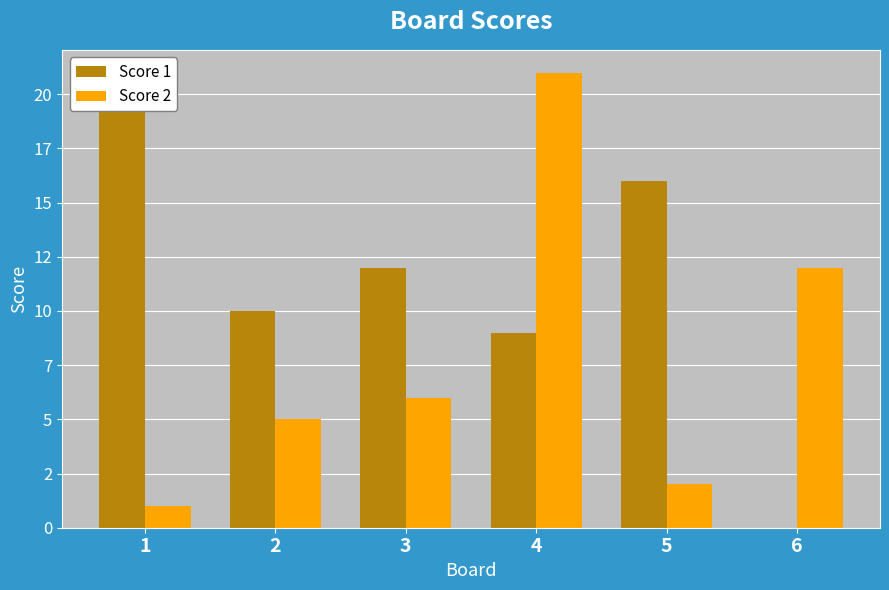

What is the difference between the maximum and minimum values in the Score 2 series?

20